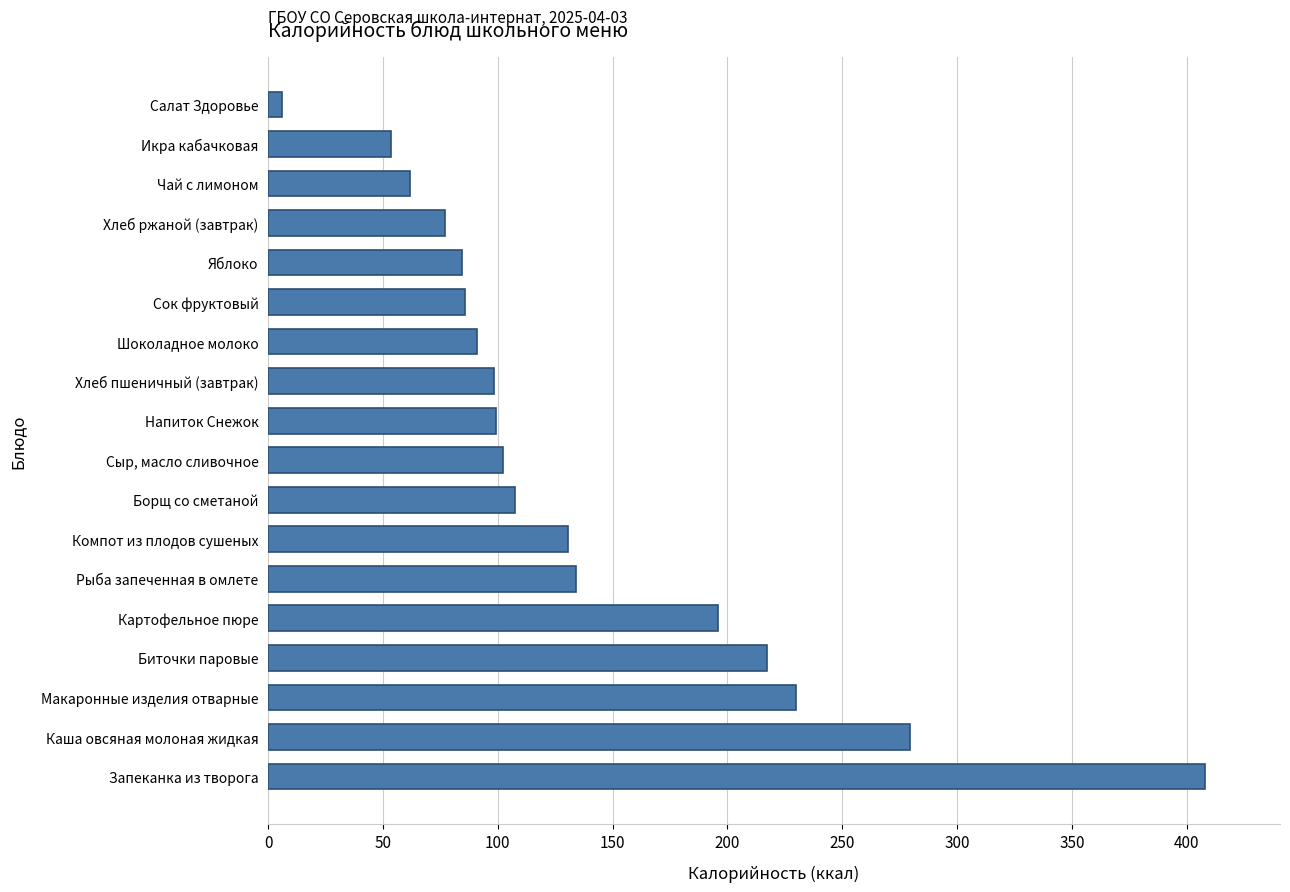

Does the chart contain any negative values?

No